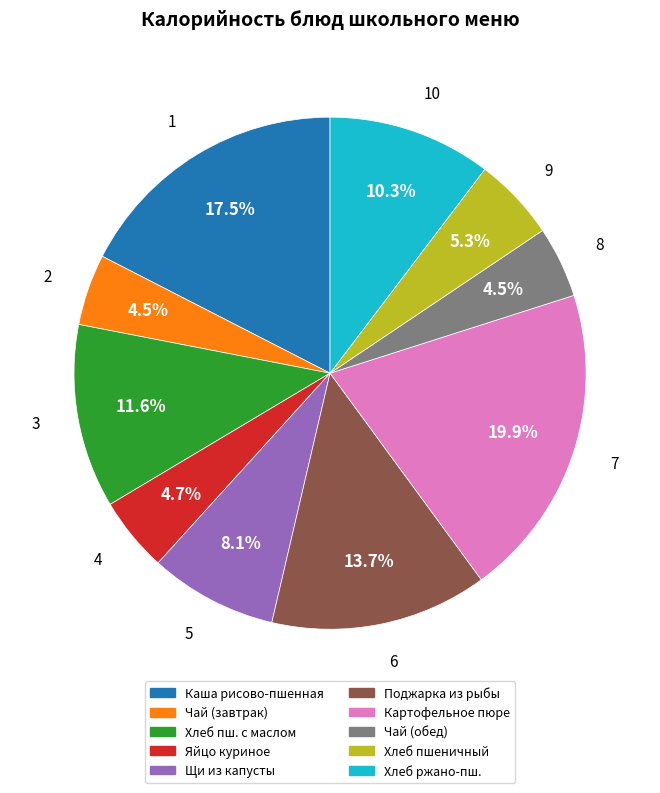

Does any single category account for the majority?

No